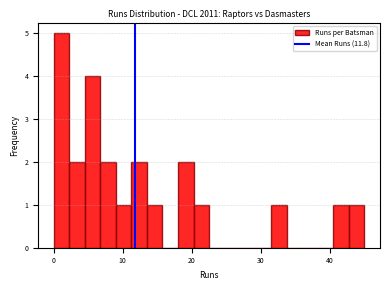

Read against the x-axis, roughly where is the centre of the tallest bar?

1